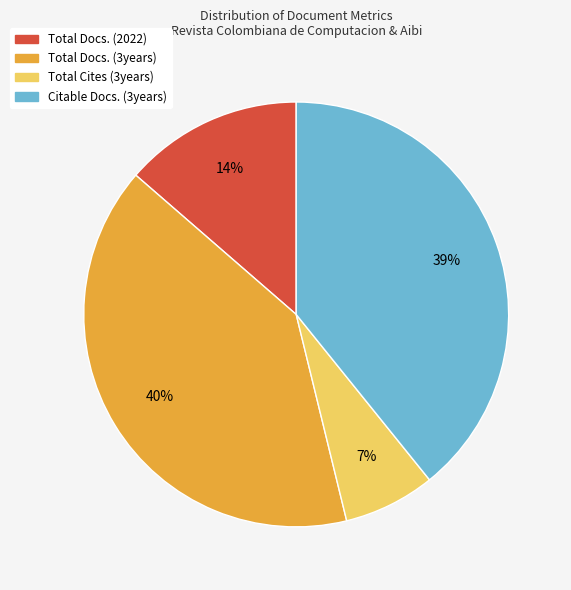

Rank the categories by value from highest to lowest.

Total Docs. (3years), Citable Docs. (3years), Total Docs. (2022), Total Cites (3years)